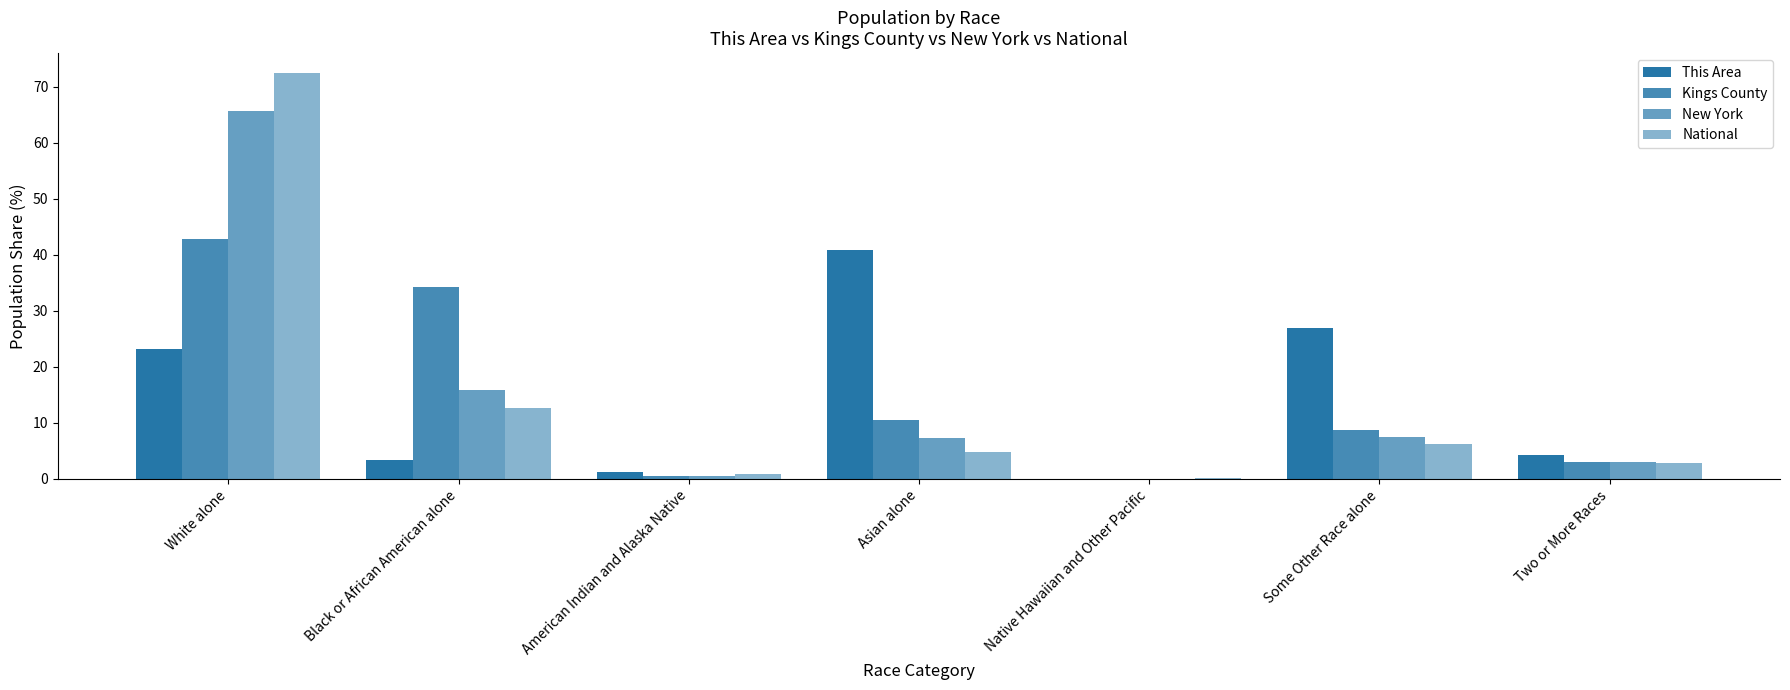

The value of National at White alone is 72.4. True or false?

True